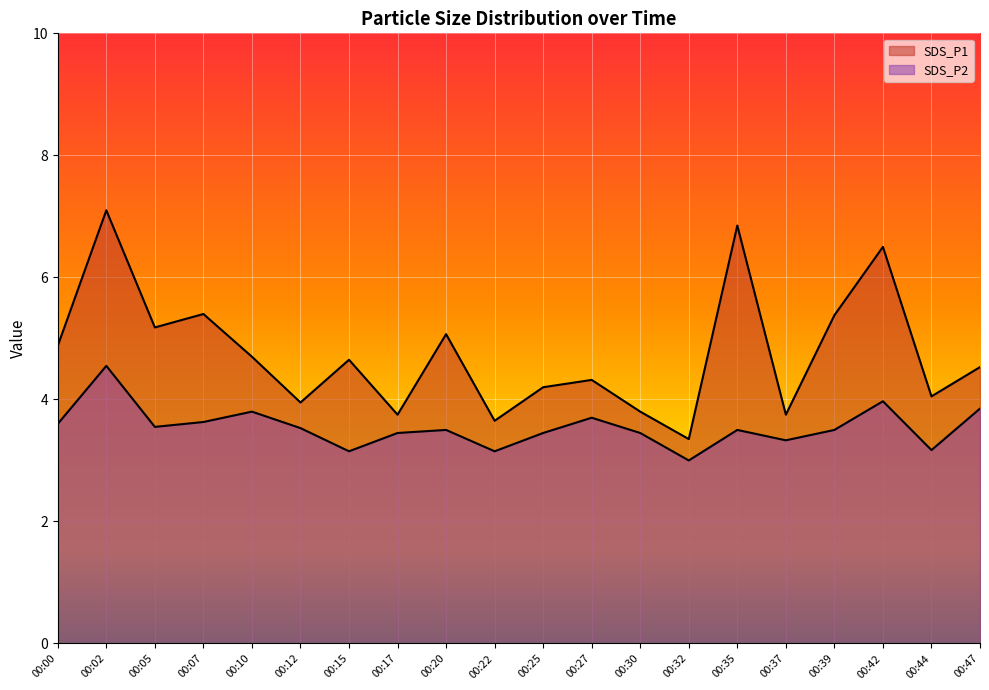

How many interior local valleys does the SDS_P1 series have?

7